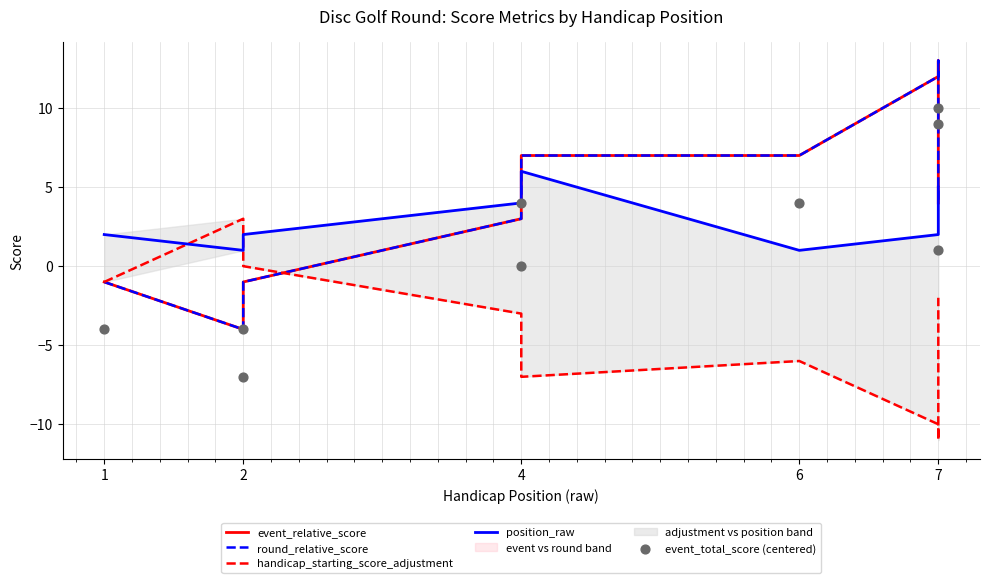

What is the total value across all series at 2?

-11